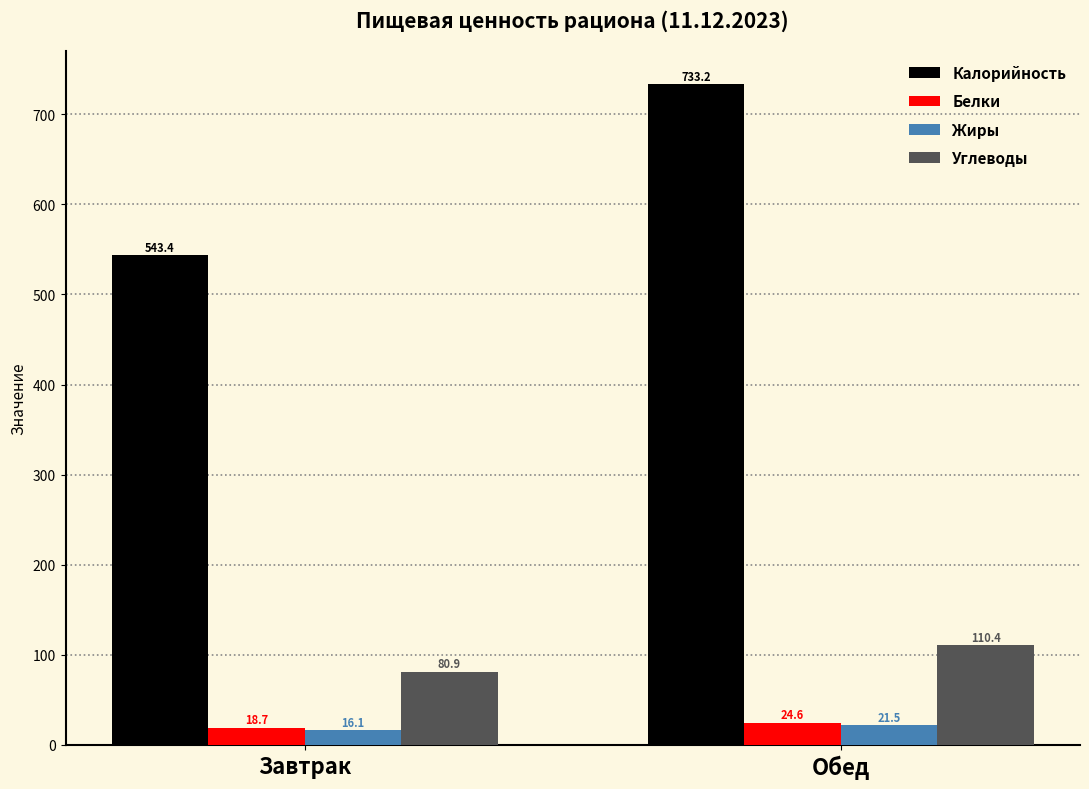

Does the chart contain stacked bars?

No